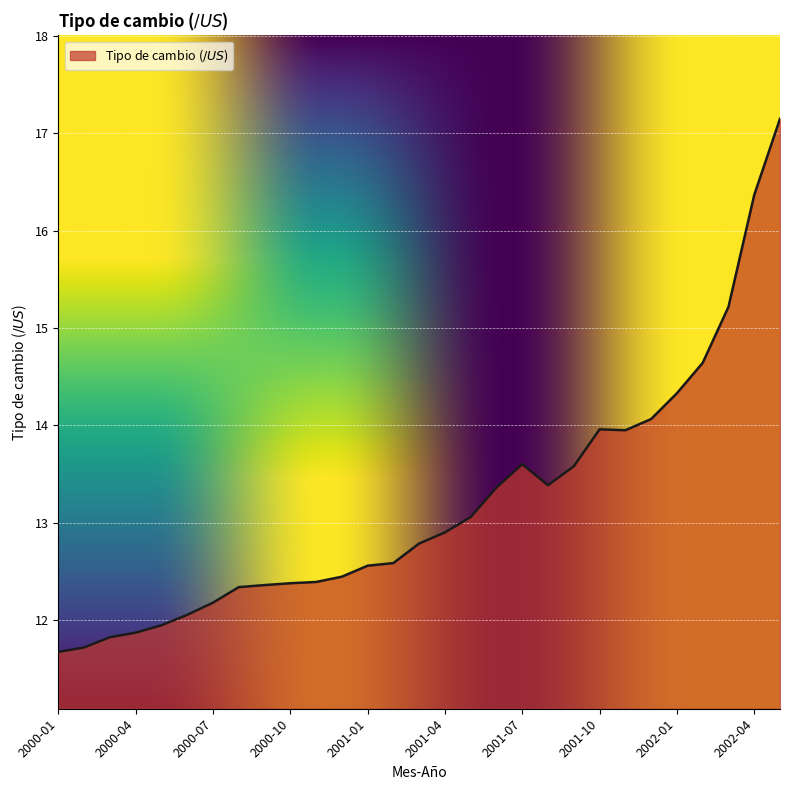

What is the greatest value displayed?

17.1